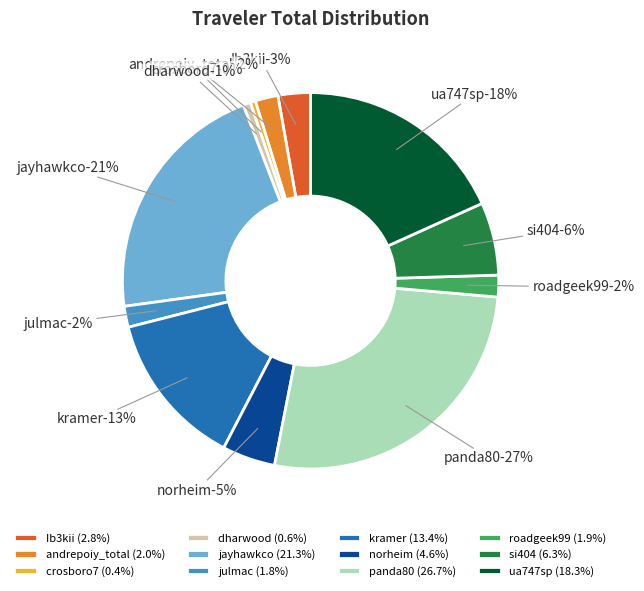

How many slices are in this pie chart?

12